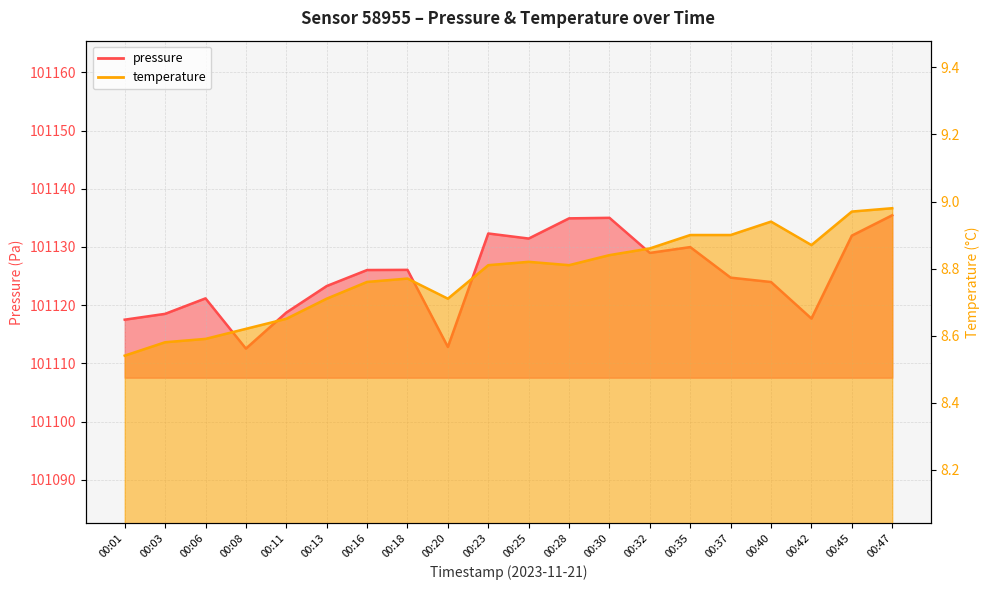

Which category has the lowest value across all series?

00:01